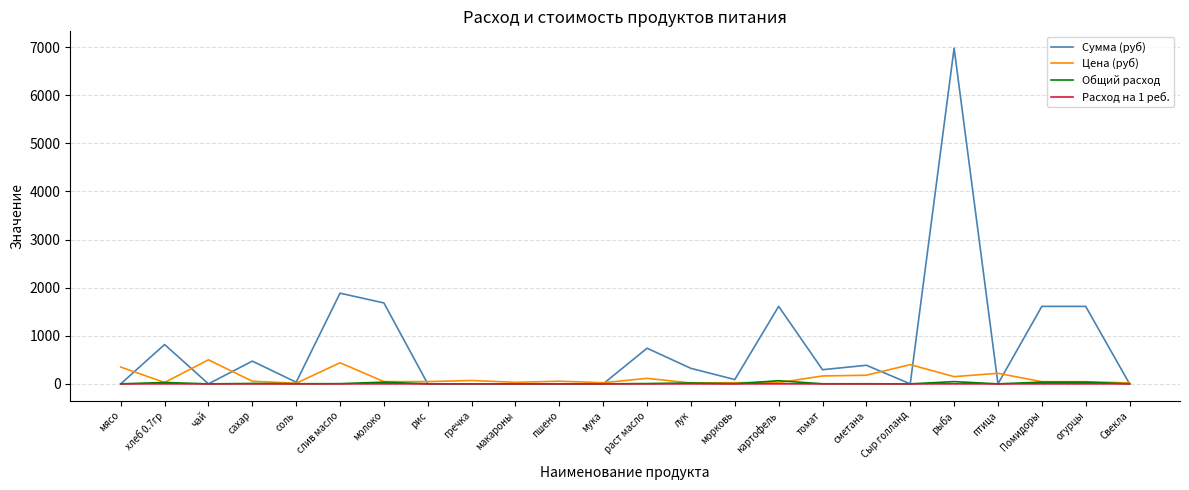

Does the chart have visible grid lines?

Yes